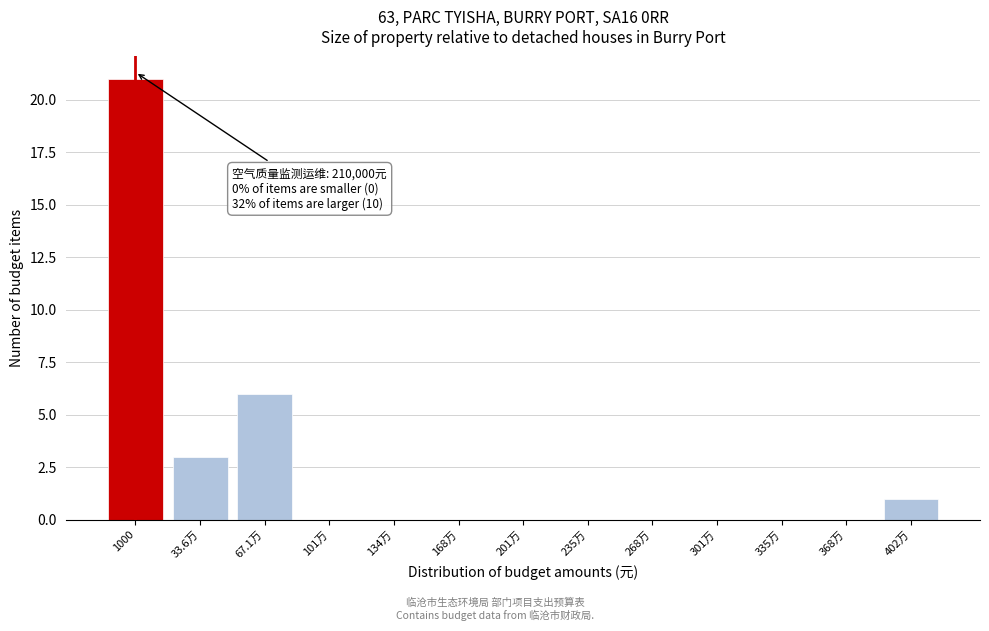

Reading right to left, extract all data points from this chart.

402万=1	368万=0	335万=0	301万=0	268万=0	235万=0	201万=0	168万=0	134万=0	101万=0	67.1万=6	33.6万=3	1000=21